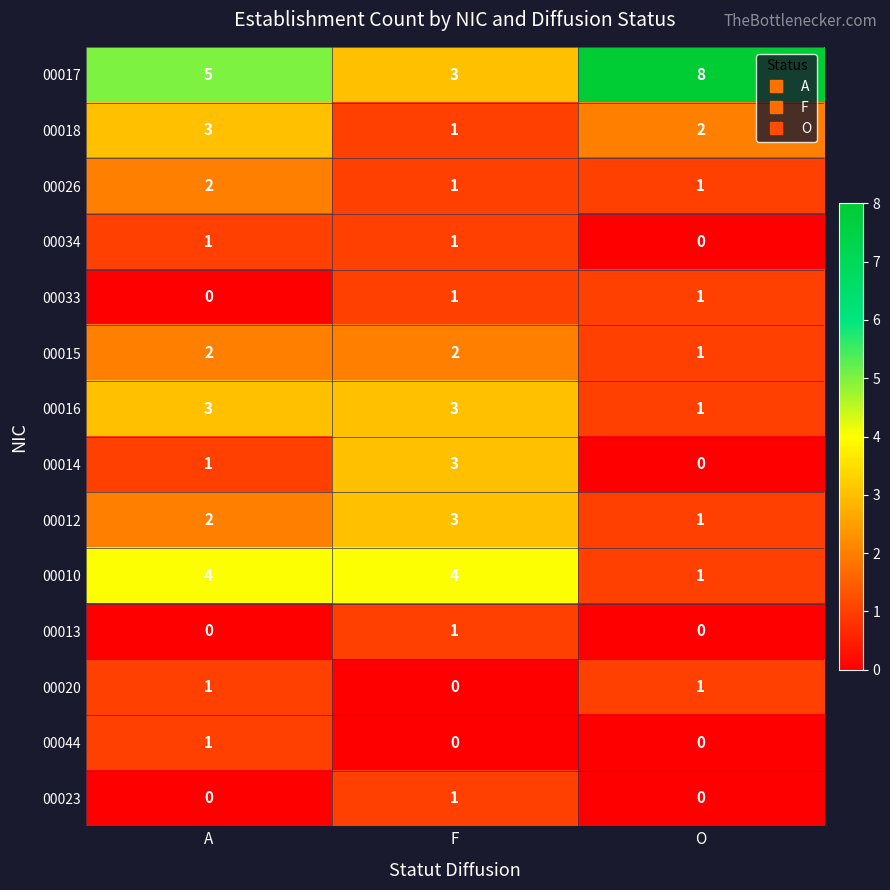

What is the sum of the 00017 values at F and O?

11